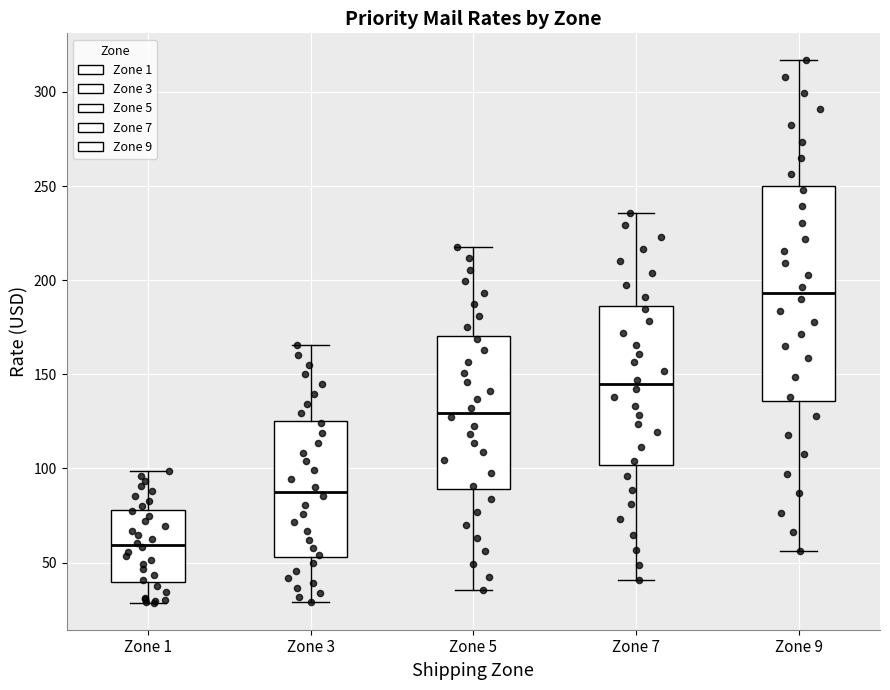

Which box's median line is the lowest?

Zone 1